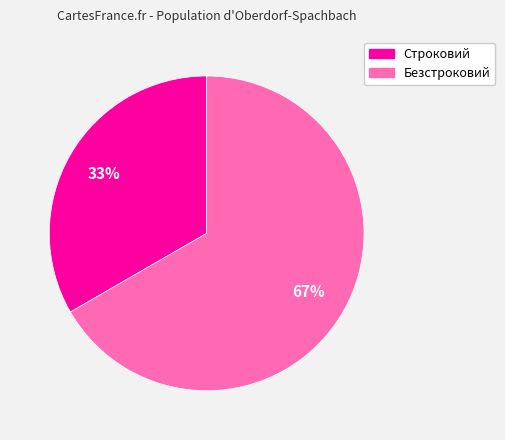

Does Строковий represent more than half of the total?

No